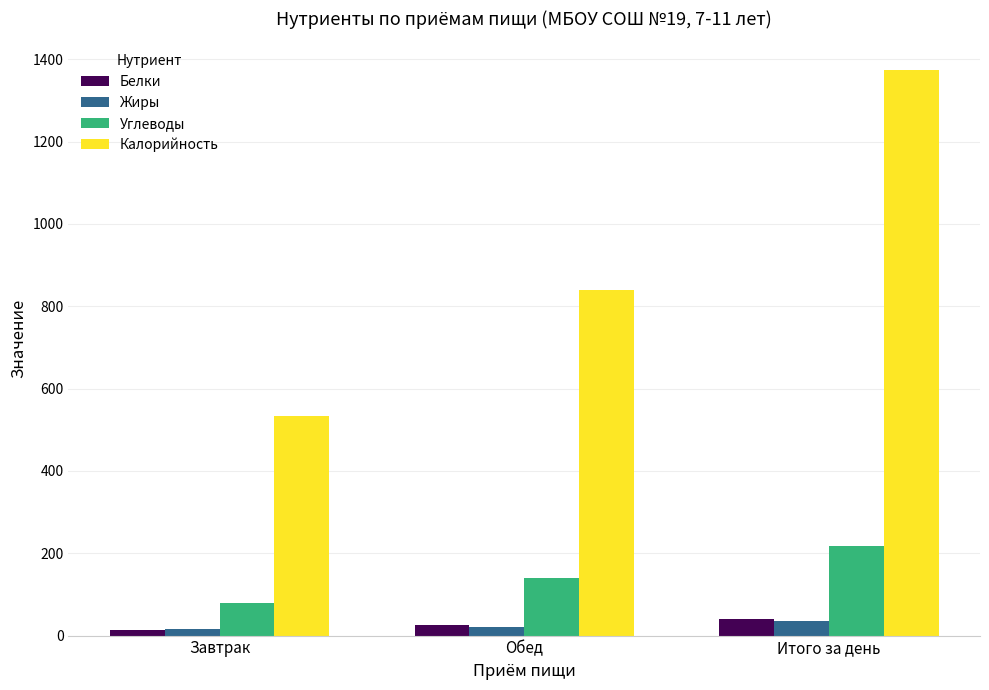

At which label is Белки closest to 26?

Обед